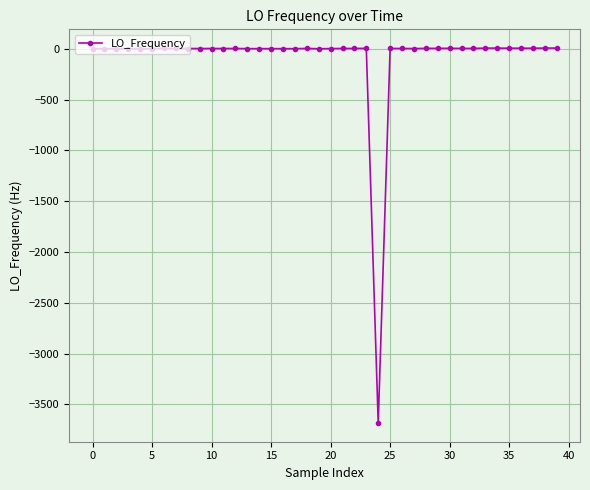

What is the minimum value shown in the chart?

-3683.7